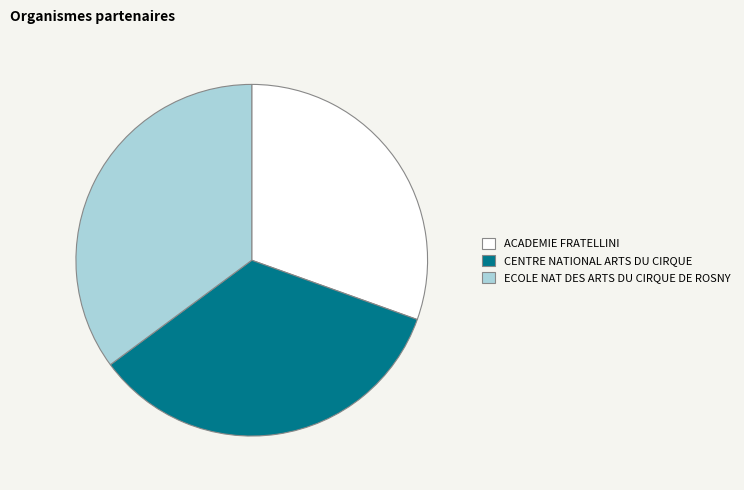

Is there a majority slice in this chart?

No